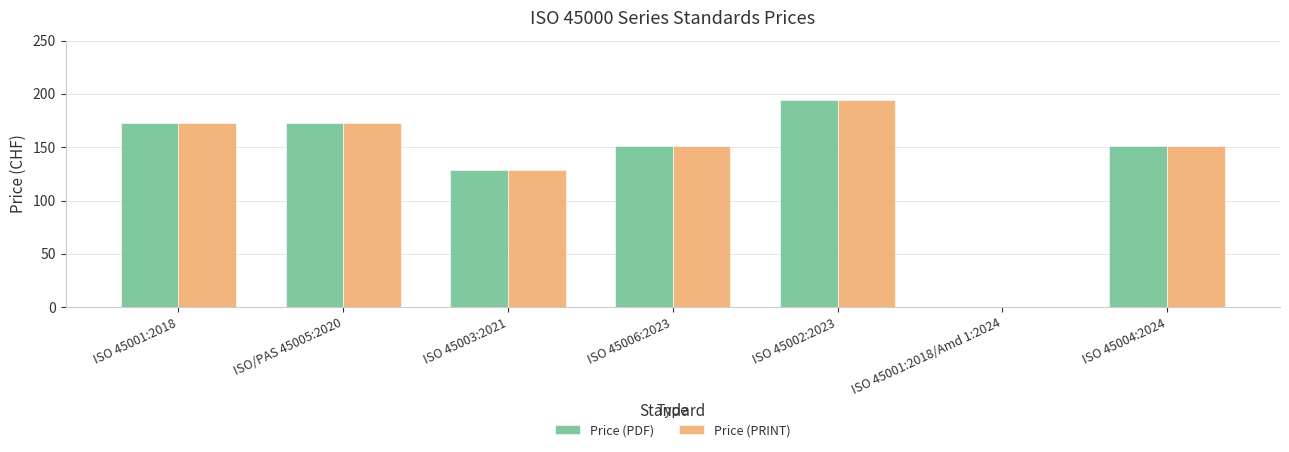

What is the highest value of the Price (PRINT) series?

194